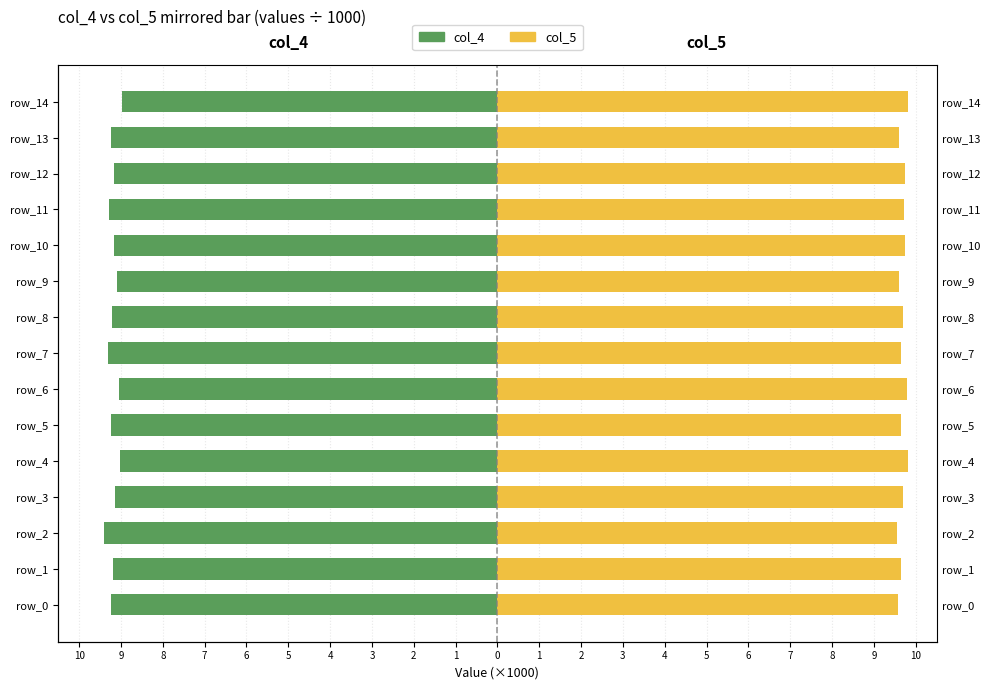

What is the smallest value displayed?

-9.4